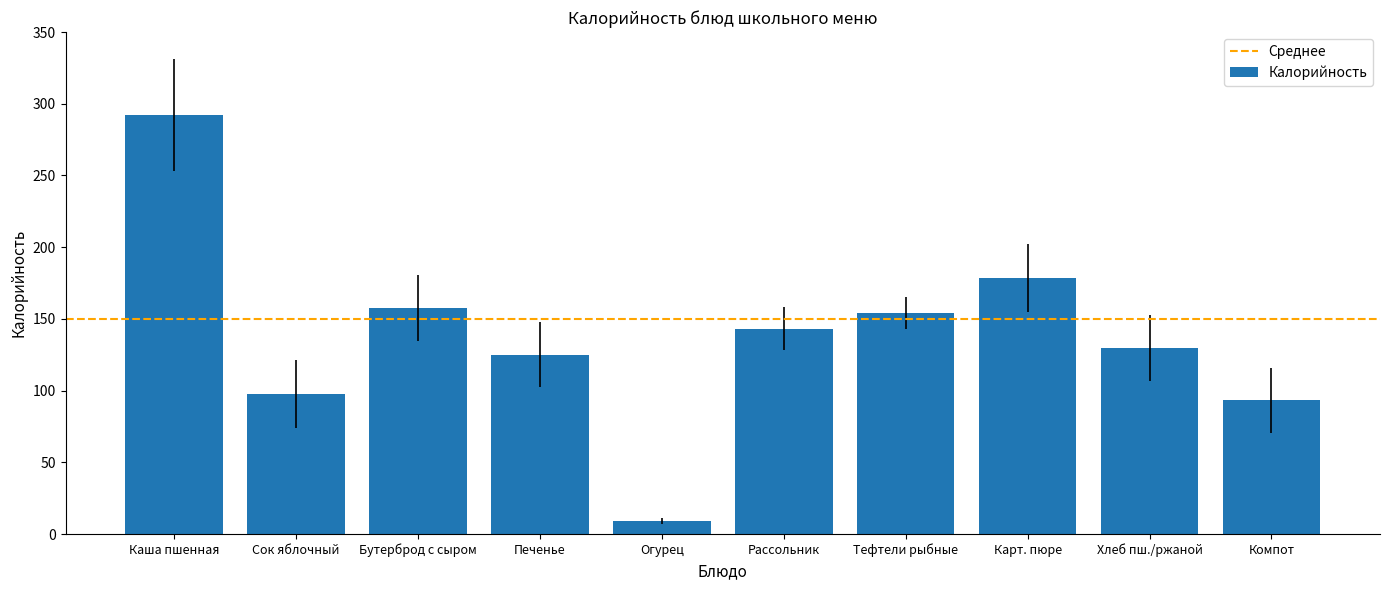

Is it true that the value at Бутерброд с сыром is 157.5?

True